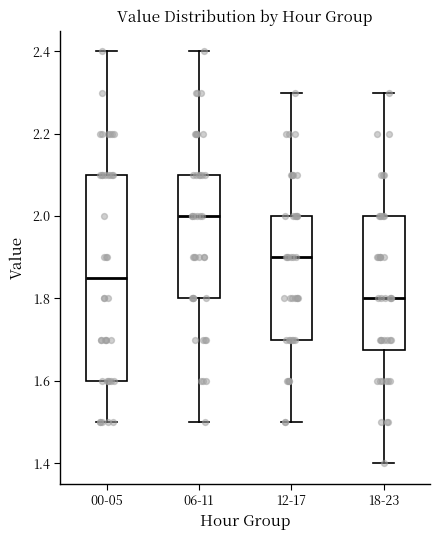

Where does the upper whisker of the box for 00-05 end on the y-axis? The values are not printed on the chart, so give them approximately, as read against the axis.

2.40